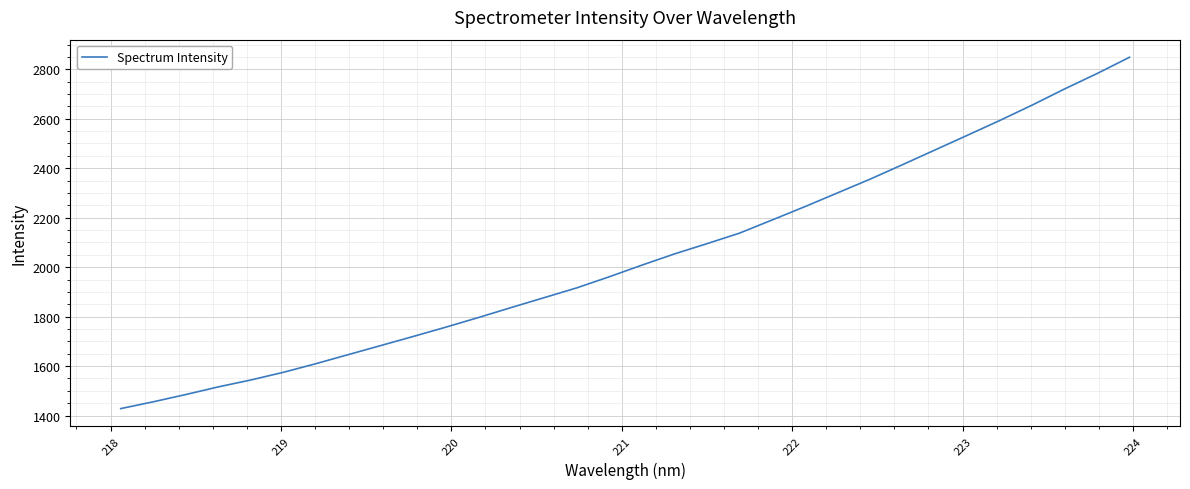

What is the sum of all values?

65209.1